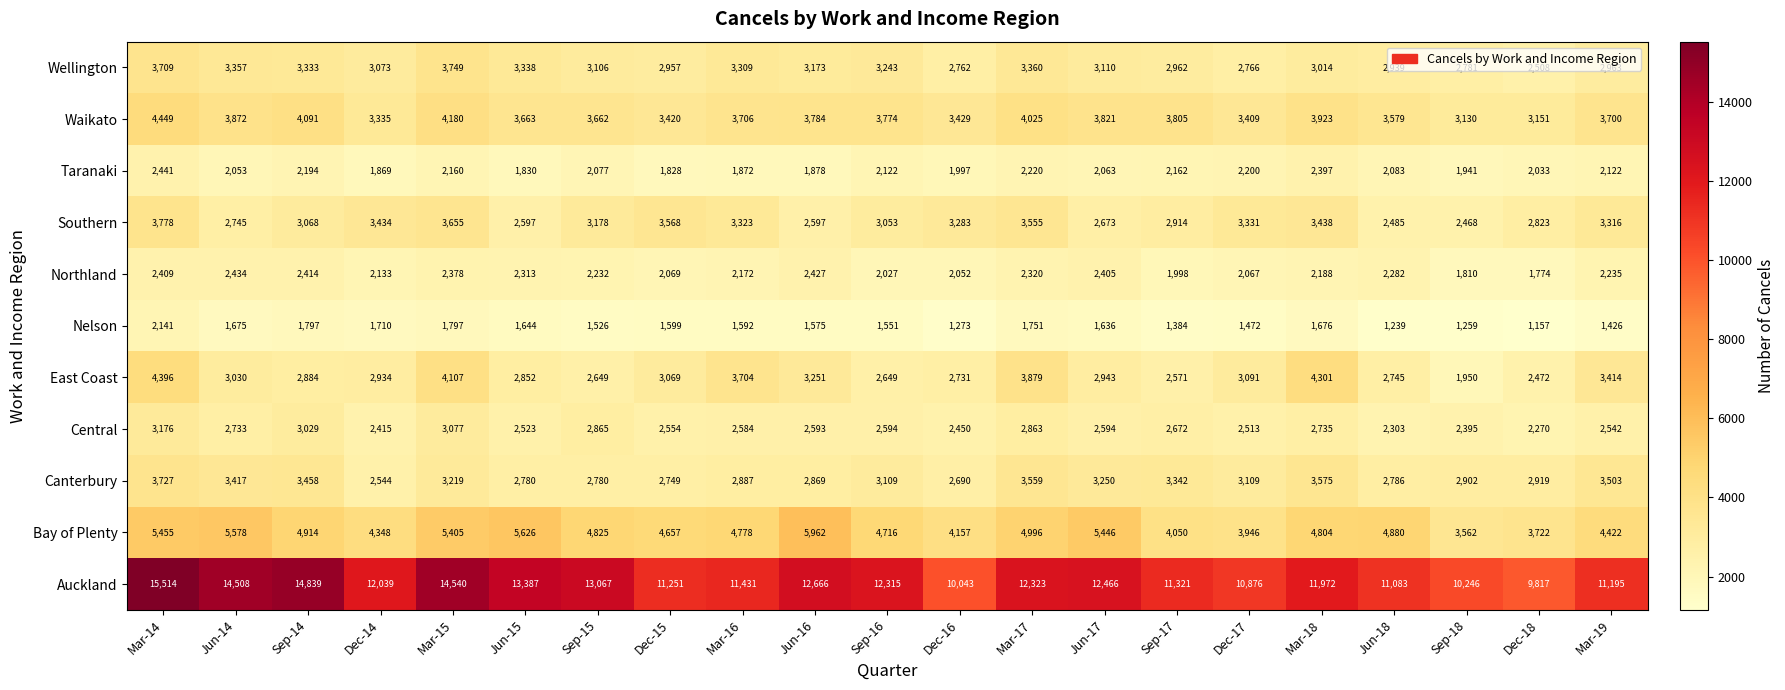

At which label does Northland first exceed 2232?

Mar-14